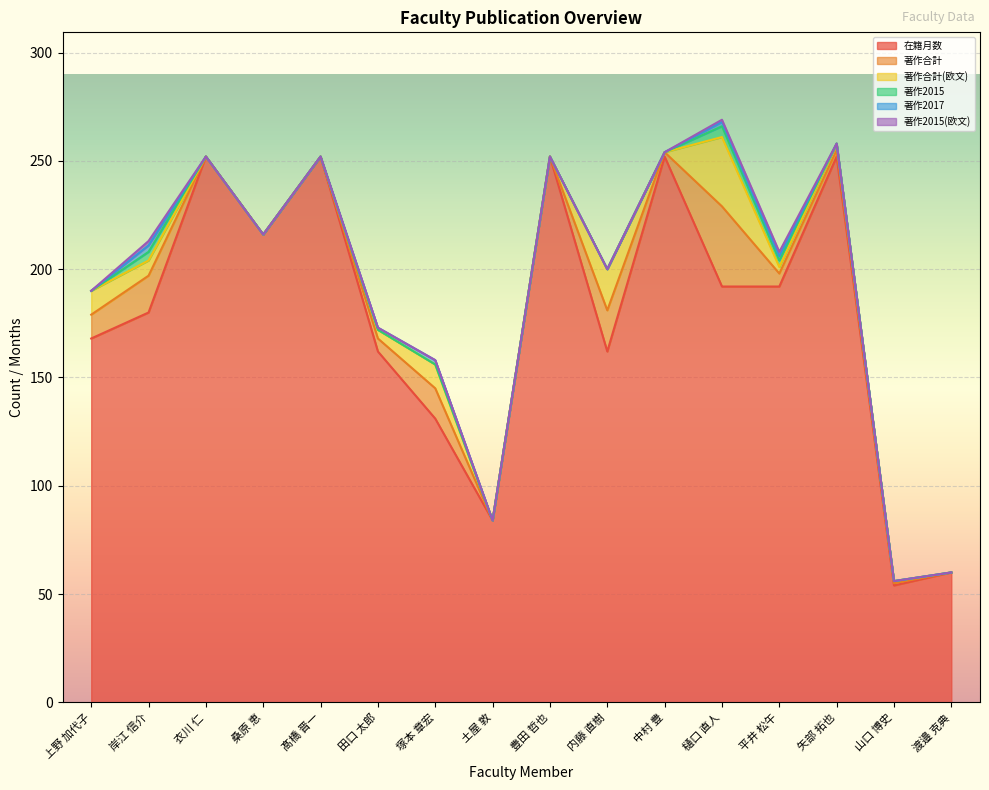

What is the label of the 12th point from the left?

樋口 直人